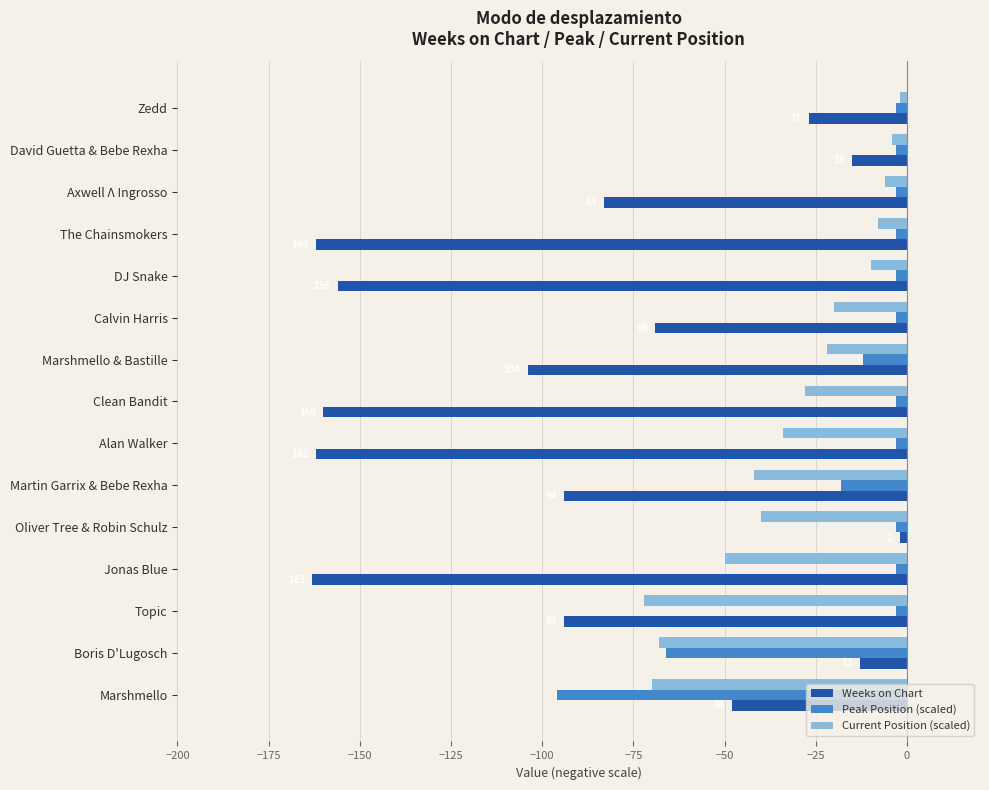

What is the difference between the maximum and second lowest values in the Weeks on Chart series?

160